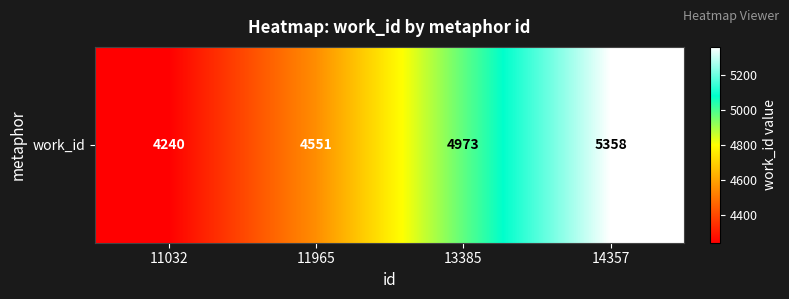

What is the change in value from 11032 to 14357?

+1118